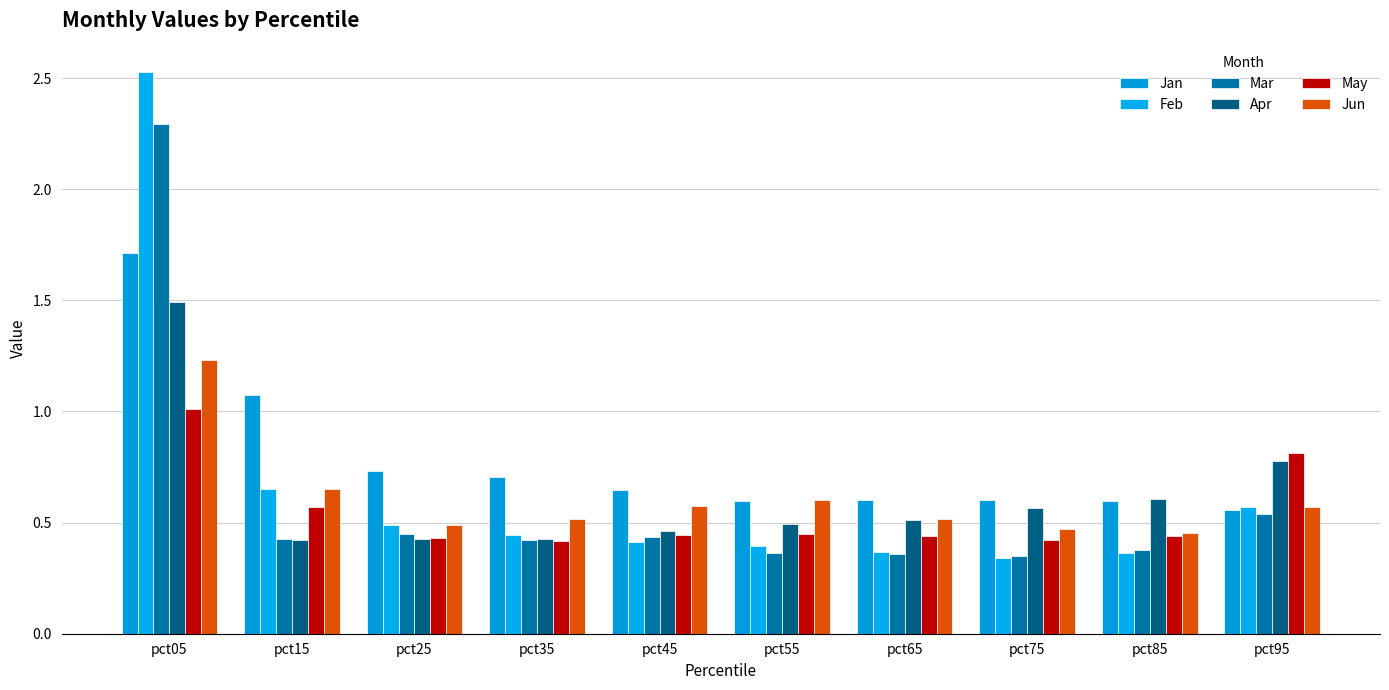

Are the bars horizontal?

No